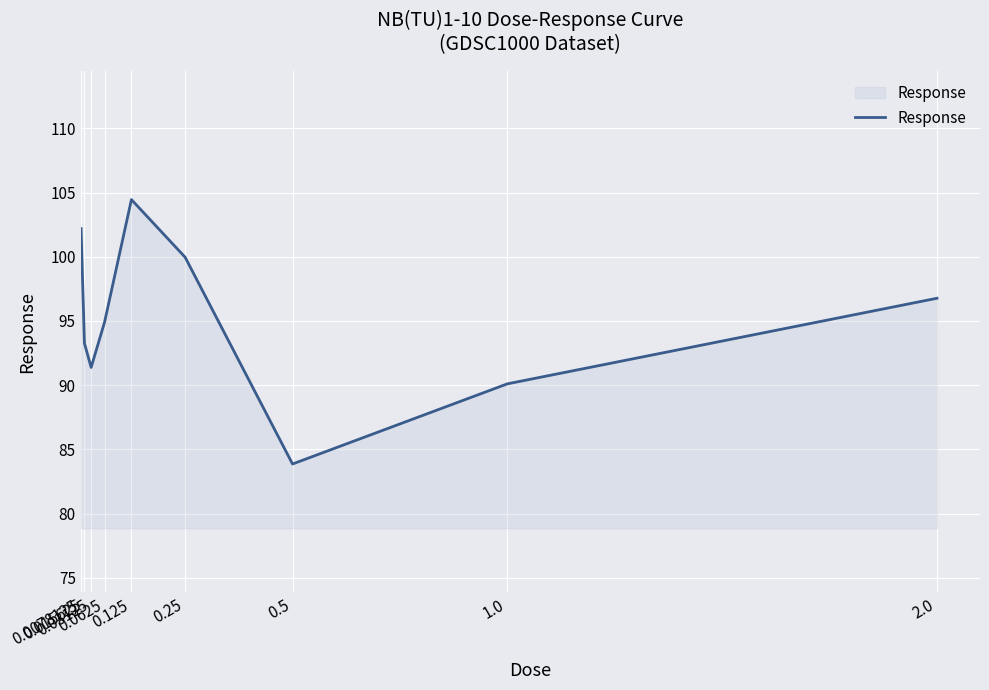

What is the average value?

95.2